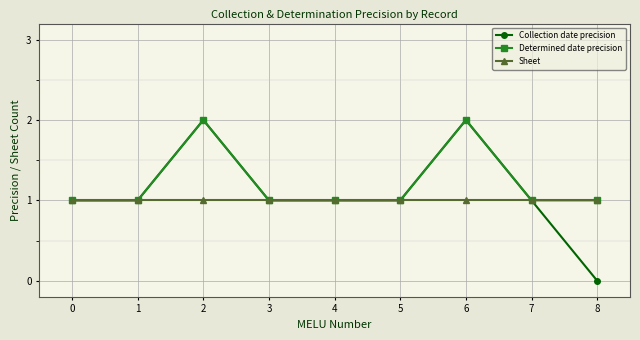

Between 1 and 8, which series saw the biggest shift?

Collection date precision